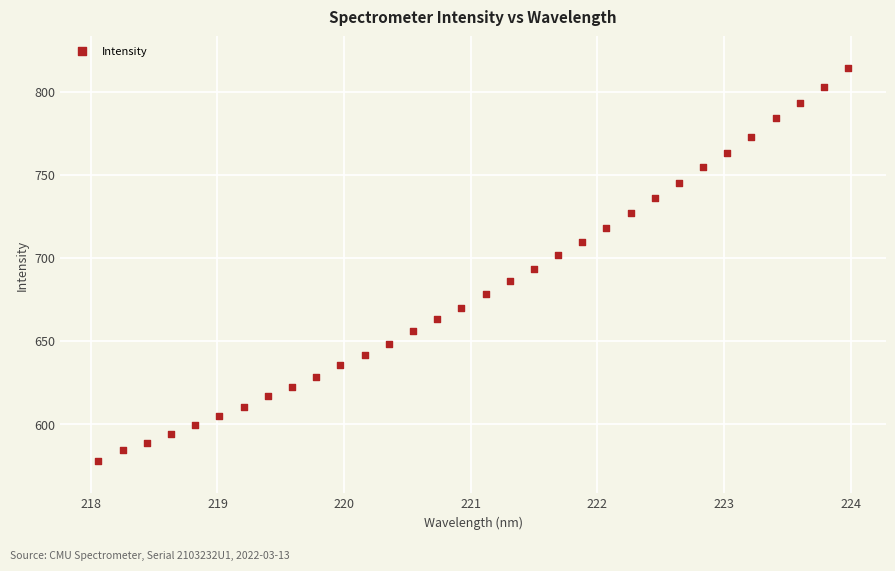

What is the range of X values (max minus min)?

5.9